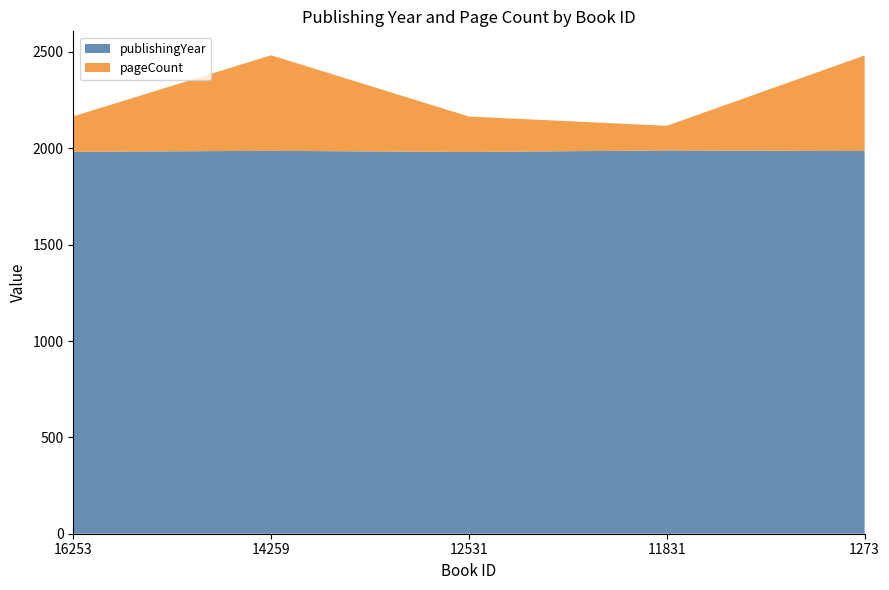

Reading left to right, transcribe all the data shown in this chart.

publishingYear: 16253=1982	14259=1987	12531=1981	11831=1989	1273=1986
pageCount: 16253=184	14259=496	12531=184	11831=128	1273=496